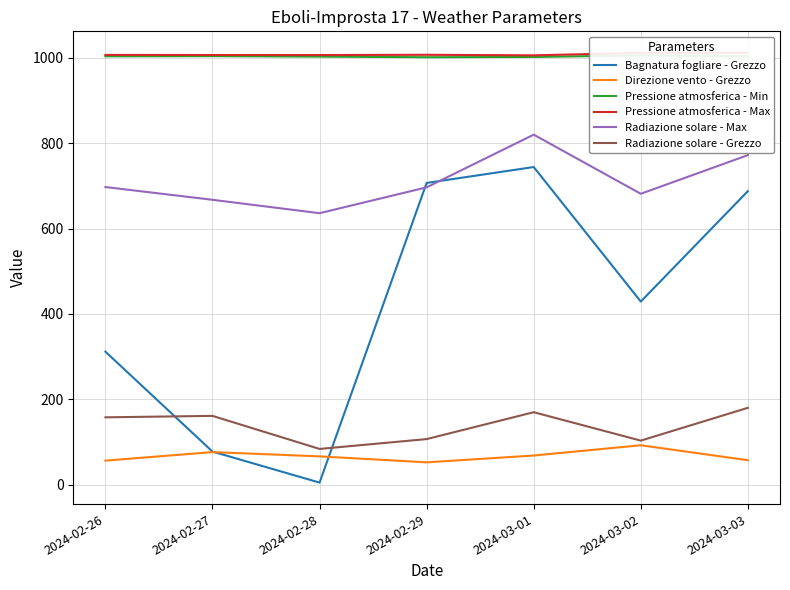

True or false: Bagnatura fogliare - Grezzo and Pressione atmosferica - Min intersect in this chart.

False